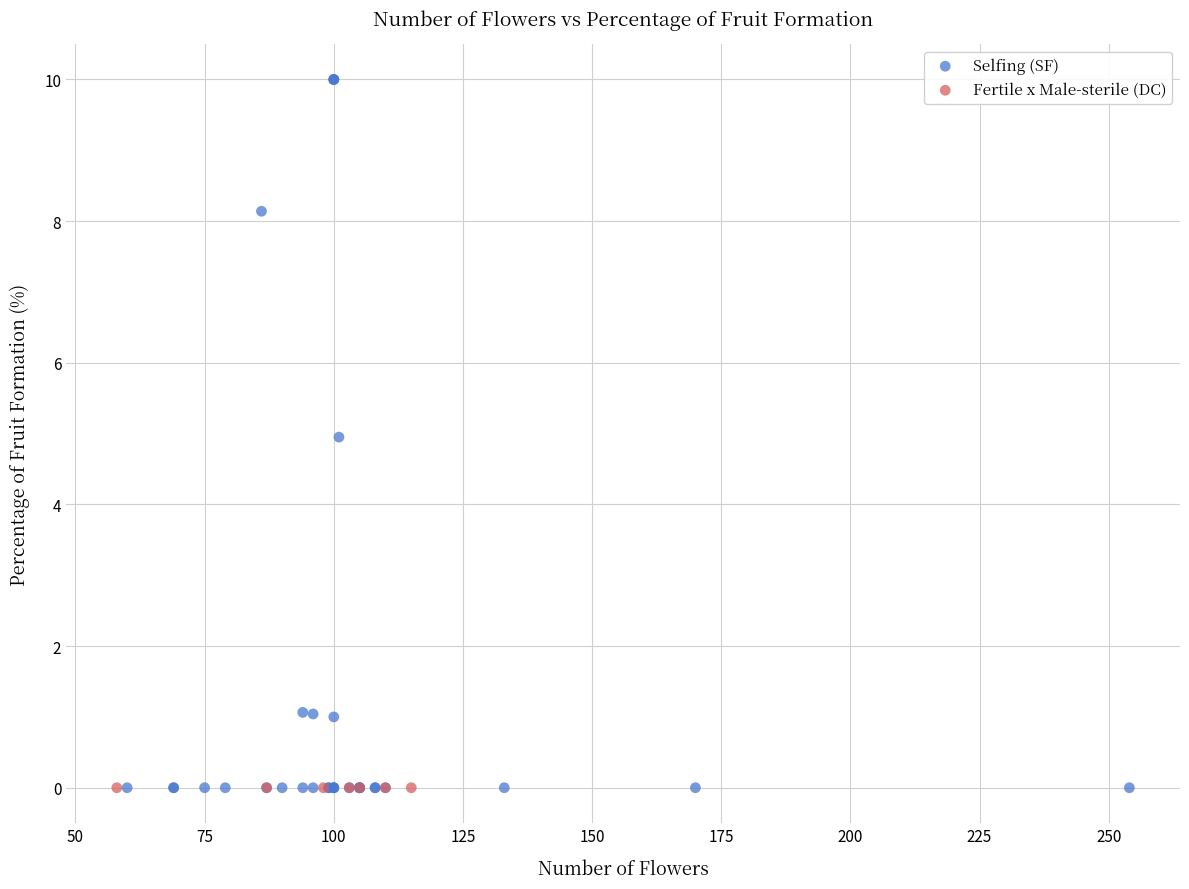

Which series reaches the maximum Y coordinate?

Selfing (SF)